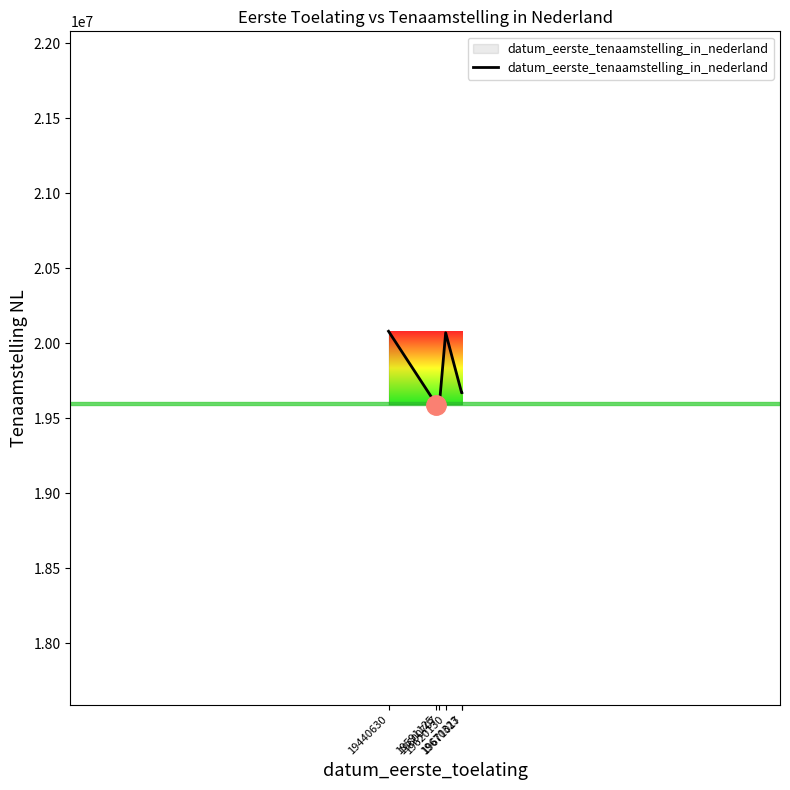

What is the change in value from 19591125 to 19620130?

+479600